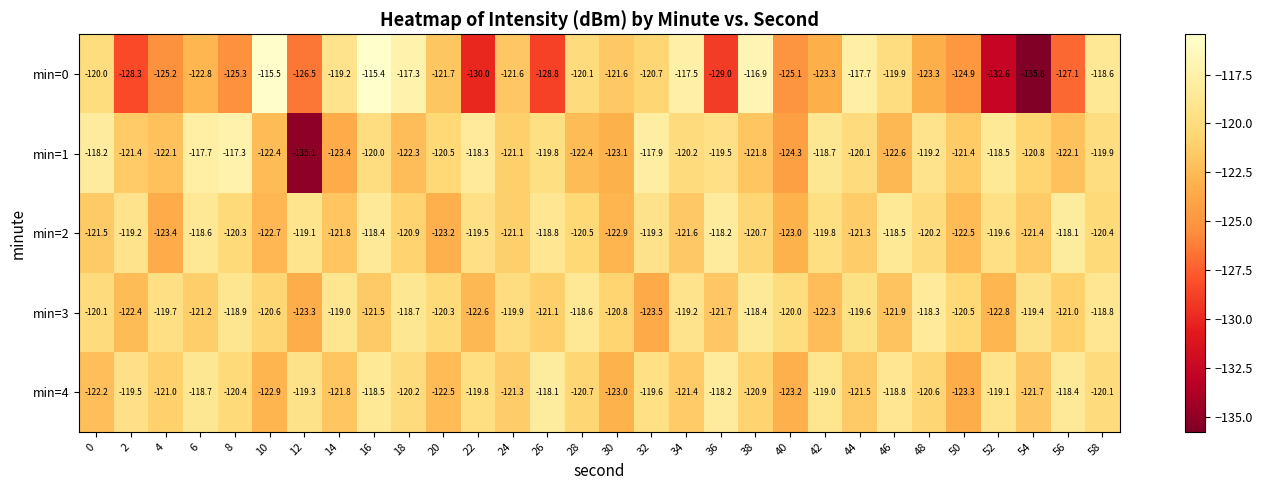

Where is min=3 nearest to the value -120?

40